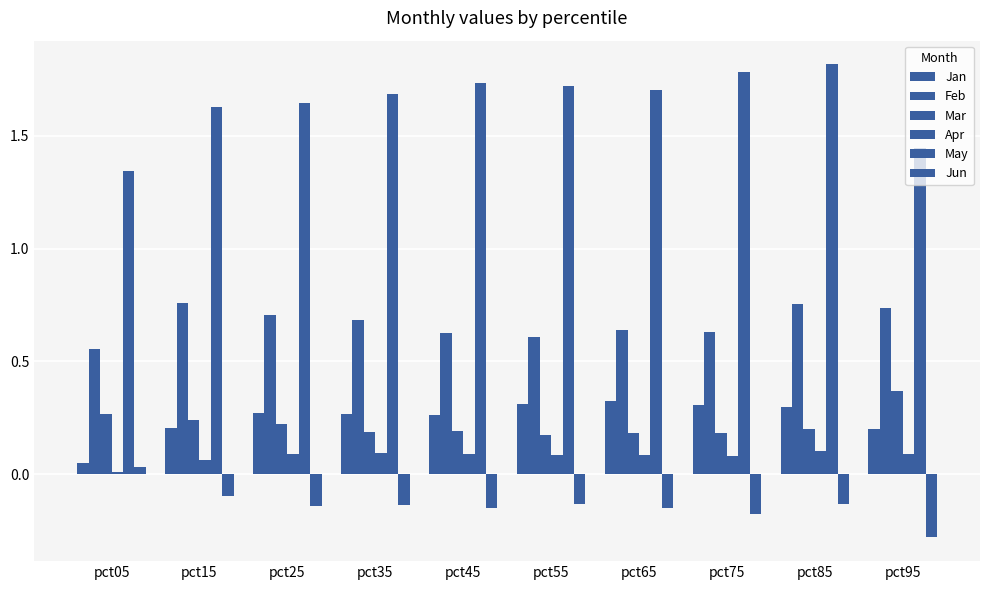

Reading right to left, list all the values displayed in this chart.

Jan: 0.2	0.3	0.3	0.3	0.3	0.3	0.3	0.3	0.2	0.0
Feb: 0.7	0.8	0.6	0.6	0.6	0.6	0.7	0.7	0.8	0.6
Mar: 0.4	0.2	0.2	0.2	0.2	0.2	0.2	0.2	0.2	0.3
Apr: 0.1	0.1	0.1	0.1	0.1	0.1	0.1	0.1	0.1	0.0
May: 1.4	1.8	1.8	1.7	1.7	1.7	1.7	1.6	1.6	1.3
Jun: -0.3	-0.1	-0.2	-0.2	-0.1	-0.1	-0.1	-0.1	-0.1	0.0